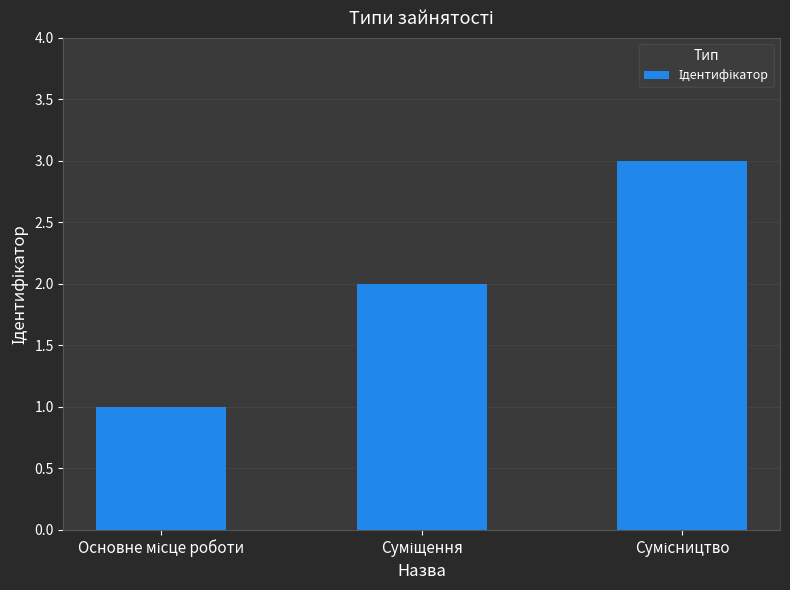

What is the sum of all values?

6